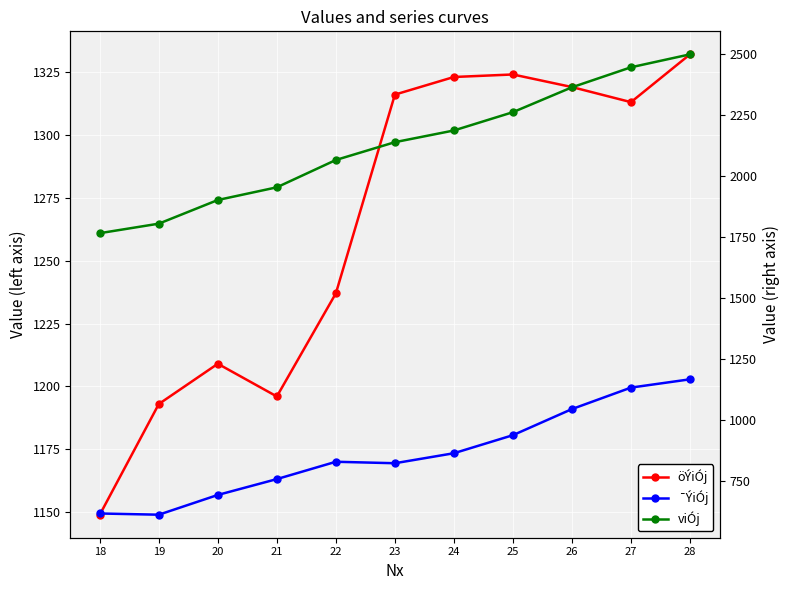

What is the average value of the ¯ÝiÓj series?

861